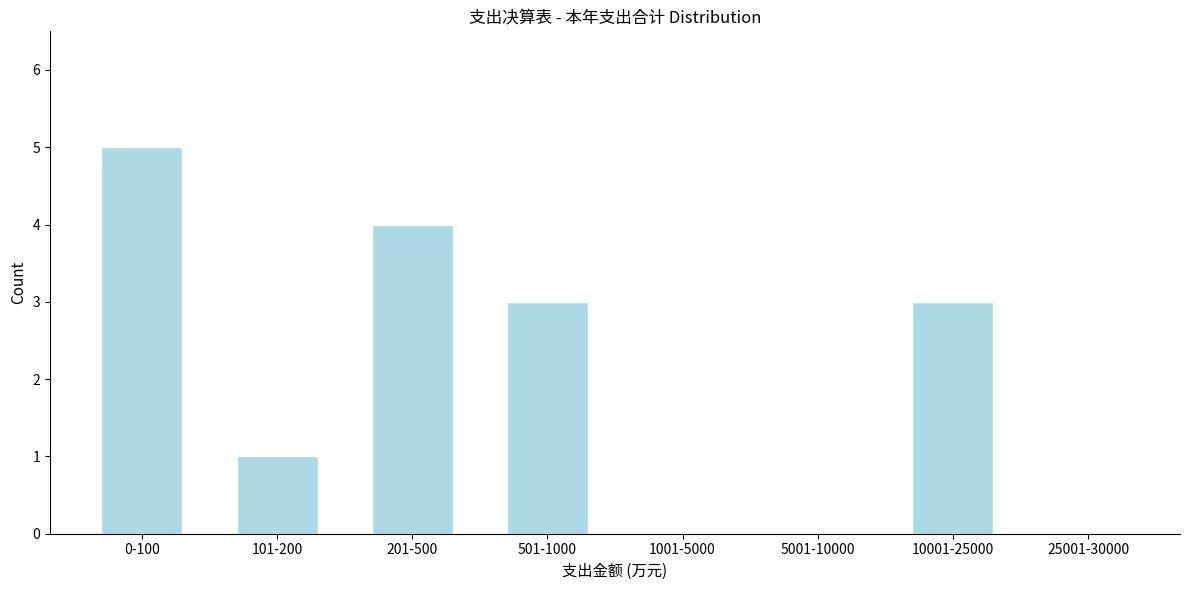

Reading left to right, transcribe all the data shown in this chart.

0-100=5	101-200=1	201-500=4	501-1000=3	1001-5000=0	5001-10000=0	10001-25000=3	25001-30000=0